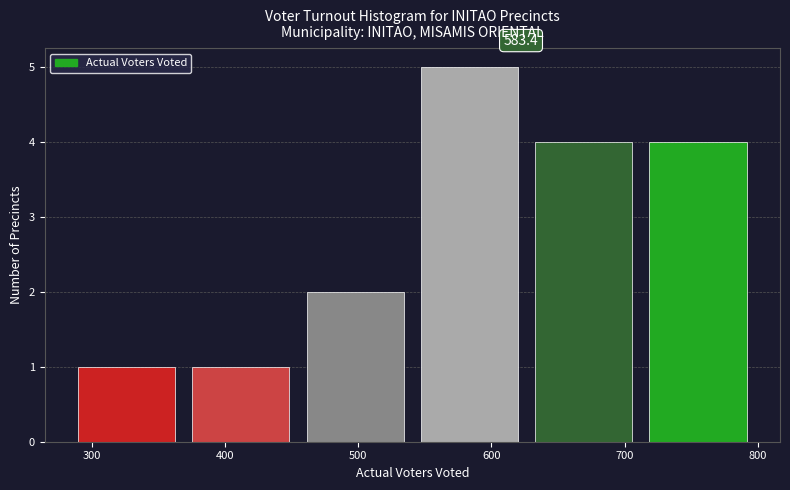

Over which range of the x-axis is the bar tallest?

540 to 630